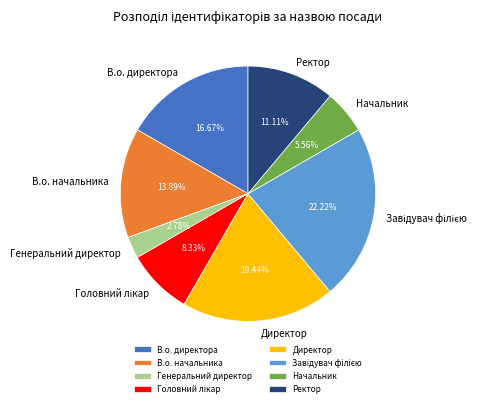

Is it true that Ректор is 11% of the pie?

True